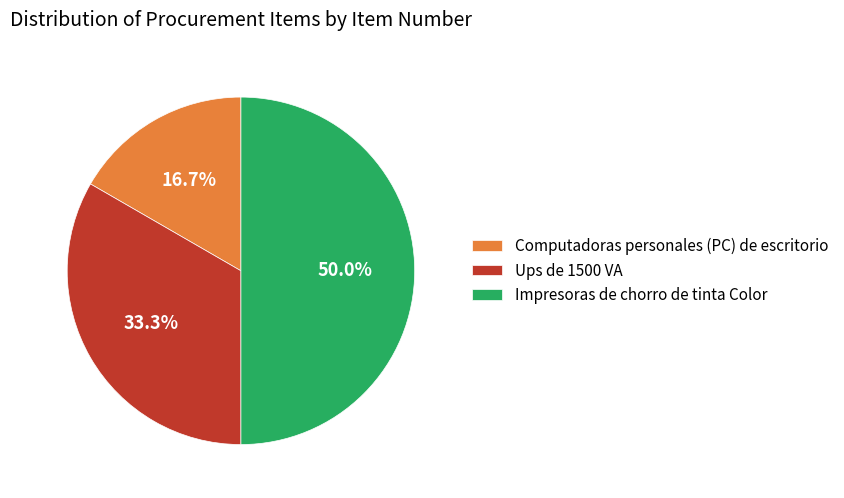

Rank the categories by value from highest to lowest.

Impresoras de chorro de tinta Color, Ups de 1500 VA, Computadoras personales (PC) de escritorio